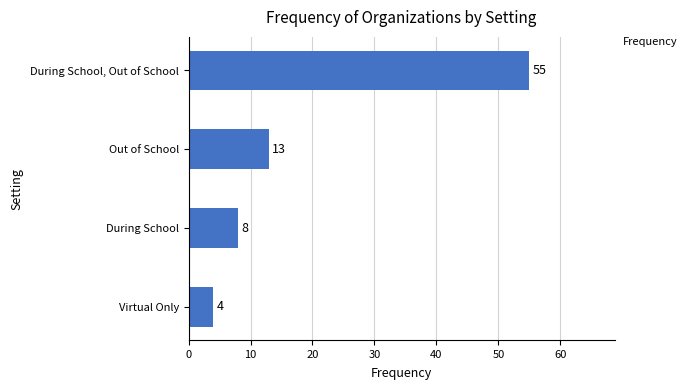

List the labels in order of value, largest first.

During School, Out of School, Out of School, During School, Virtual Only